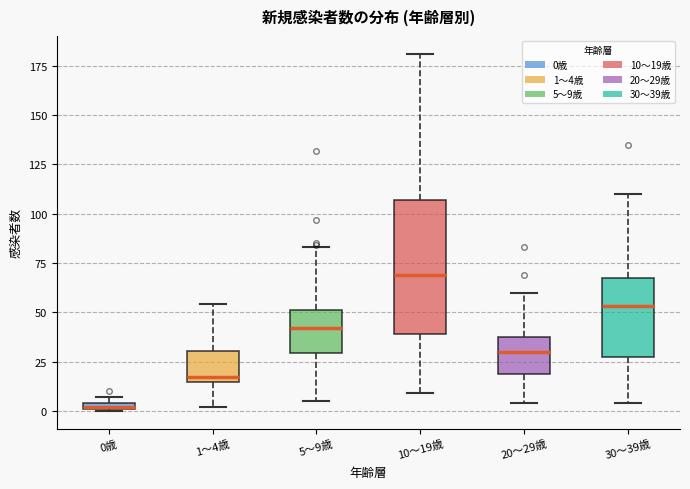

Where does the lower whisker of the box for 20～29歳 end on the y-axis? The values are not printed on the chart, so give them approximately, as read against the axis.

5